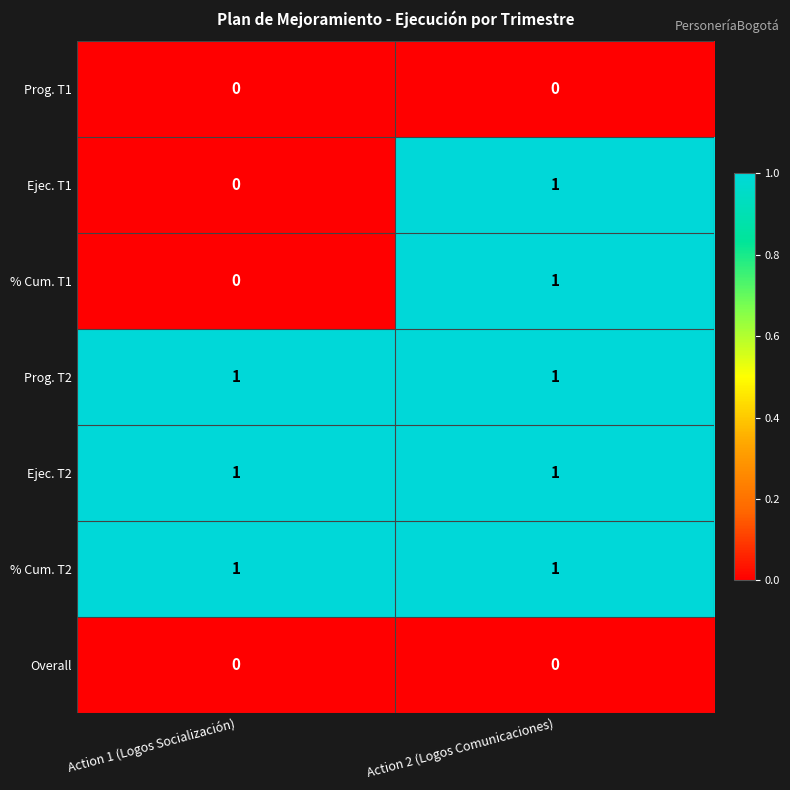

Reading right to left, what are all the values shown in this chart?

Prog. T1: 0	0
Ejec. T1: 1	0
% Cum. T1: 1	0
Prog. T2: 1	1
Ejec. T2: 1	1
% Cum. T2: 1	1
Overall: 0	0